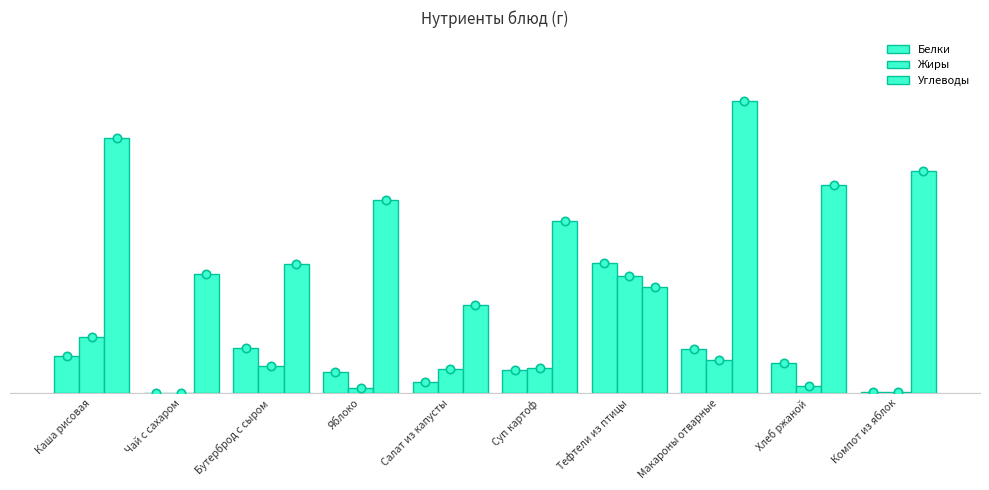

Does the chart contain stacked bars?

No